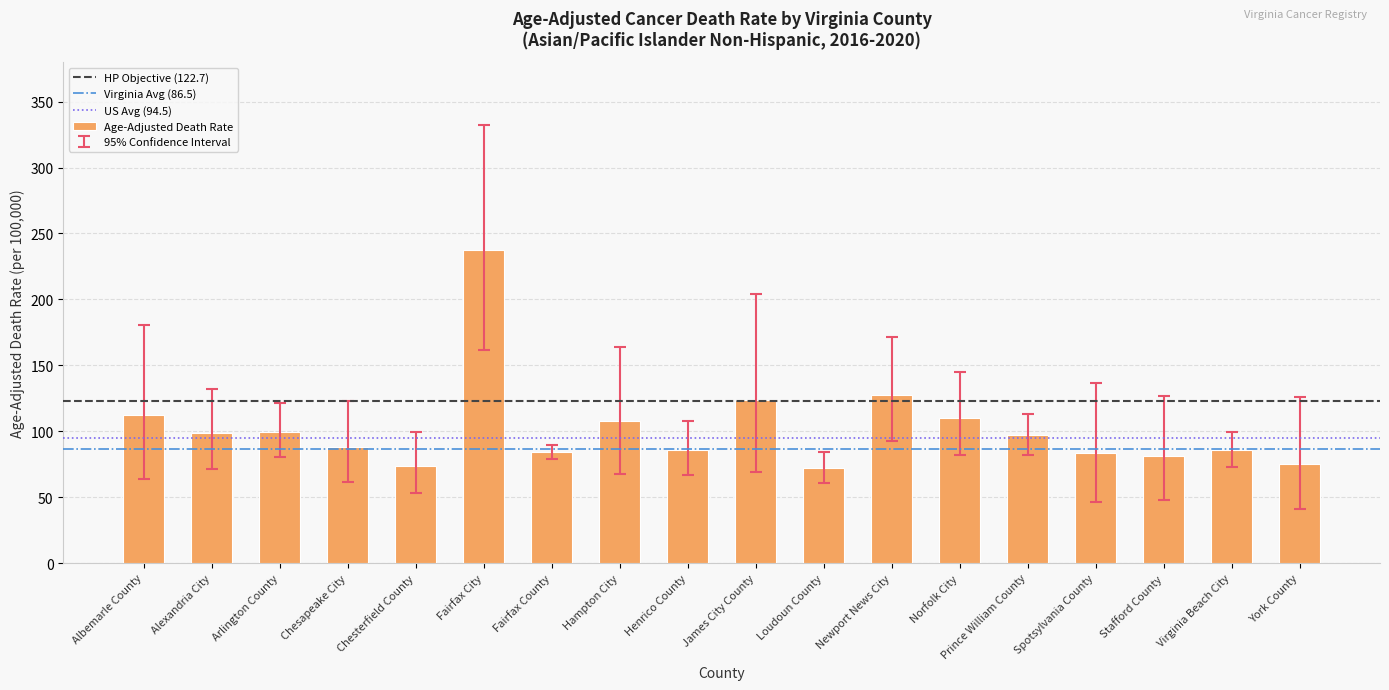

Does the chart contain any negative values?

No